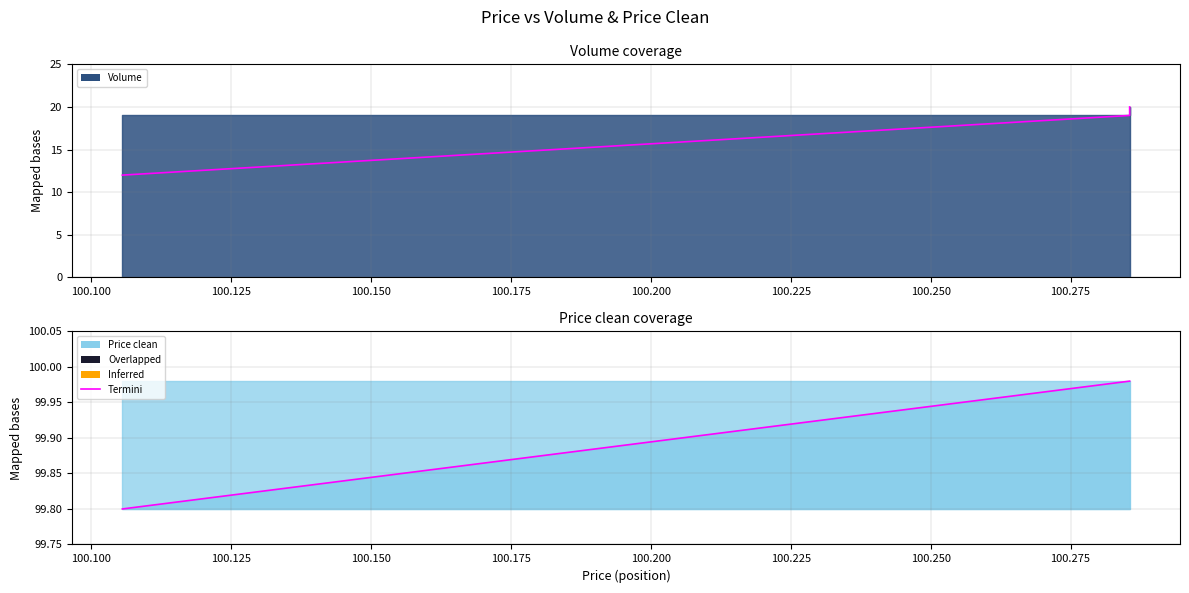

What is the maximum value shown in the chart?

20